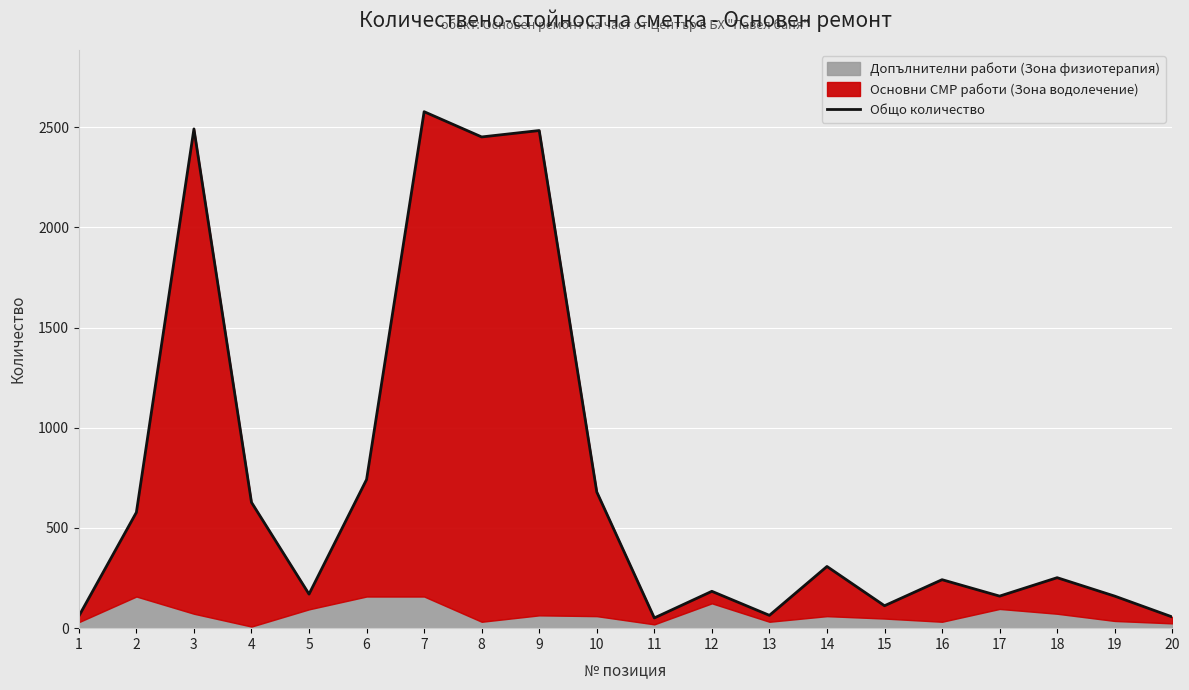

The chart shows a value of 184 at 12. True or false?

True